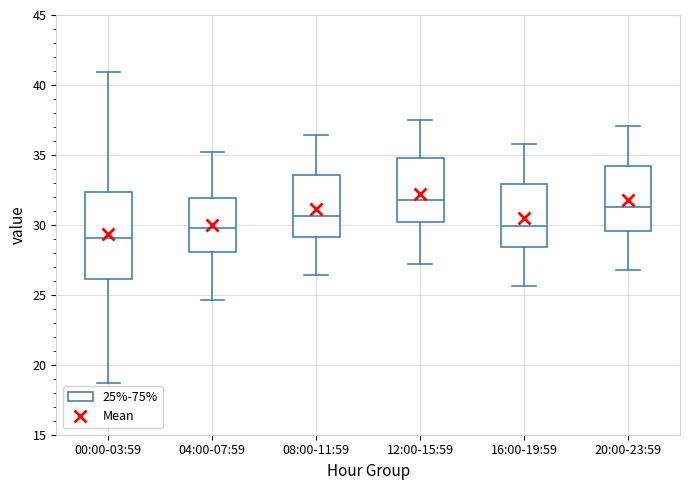

Reading left to right, read every box against the y-axis: the position of its median line, the range the box covers, and the ends of its whiskers. The values are not printed on the chart, so give them approximately, as read against the axis.

00:00-03:59: median 29.0, box 26.0 to 32.5, whiskers 18.5 to 41.0
04:00-07:59: median 30.0, box 28.0 to 32.0, whiskers 24.5 to 35.0
08:00-11:59: median 30.5, box 29.0 to 33.5, whiskers 26.5 to 36.5
12:00-15:59: median 32.0, box 30.0 to 35.0, whiskers 27.0 to 37.5
16:00-19:59: median 30.0, box 28.5 to 33.0, whiskers 25.5 to 36.0
20:00-23:59: median 31.5, box 29.5 to 34.0, whiskers 27.0 to 37.0